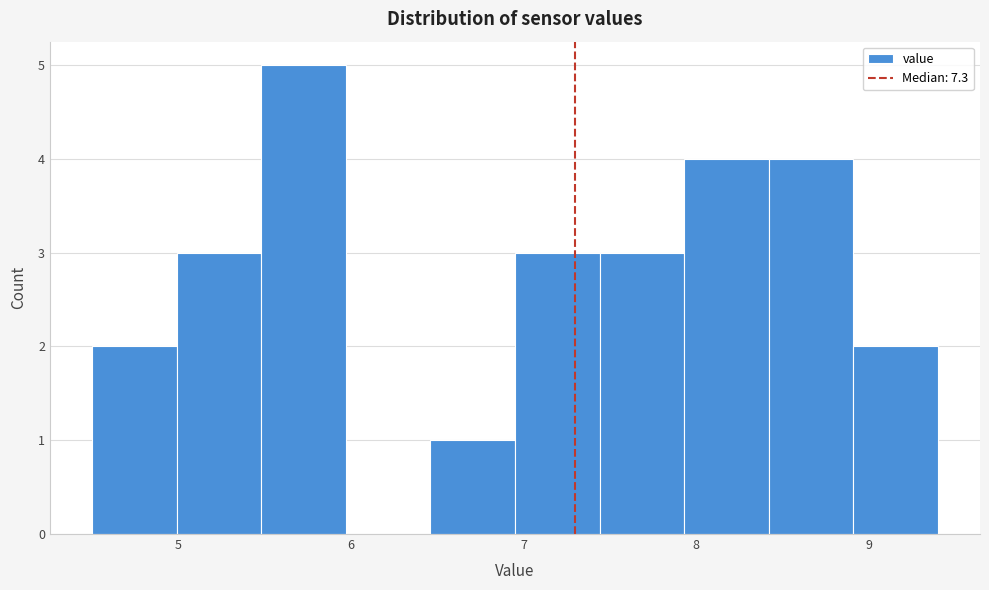

Reading left to right, transcribe this chart: for each bar, give the range it covers on the x-axis and its height. Neither the bar edges nor the heights are printed on the chart, so give them approximately, as read against the axes.

4.50 to 4.99: 2
4.99 to 5.48: 3
5.48 to 5.97: 5
5.97 to 6.46: 0
6.46 to 6.95: 1
6.95 to 7.44: 3
7.44 to 7.93: 3
7.93 to 8.42: 4
8.42 to 8.91: 4
8.91 to 9.40: 2